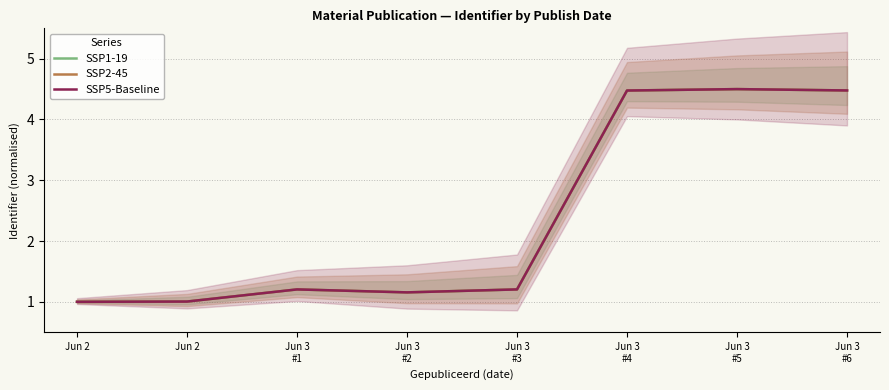

How many lines are shown in the chart?

3